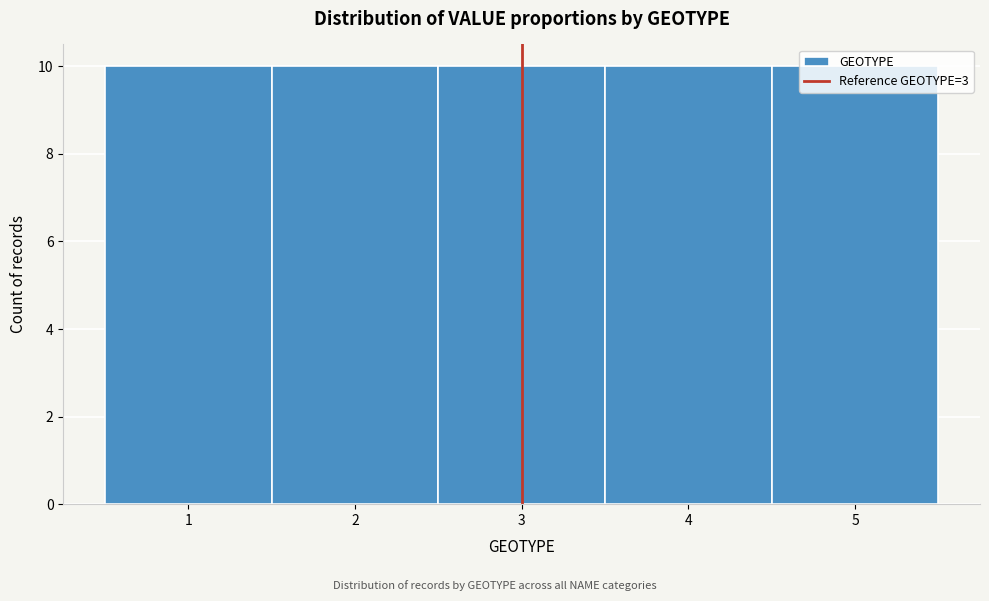

Reading left to right, list every bar in this chart as the range it spans on the x-axis followed by its height. The values are not printed on the chart, so give them approximately, as read against the axis.

0.5 to 1.5: 10
1.5 to 2.5: 10
2.5 to 3.5: 10
3.5 to 4.5: 10
4.5 to 5.5: 10